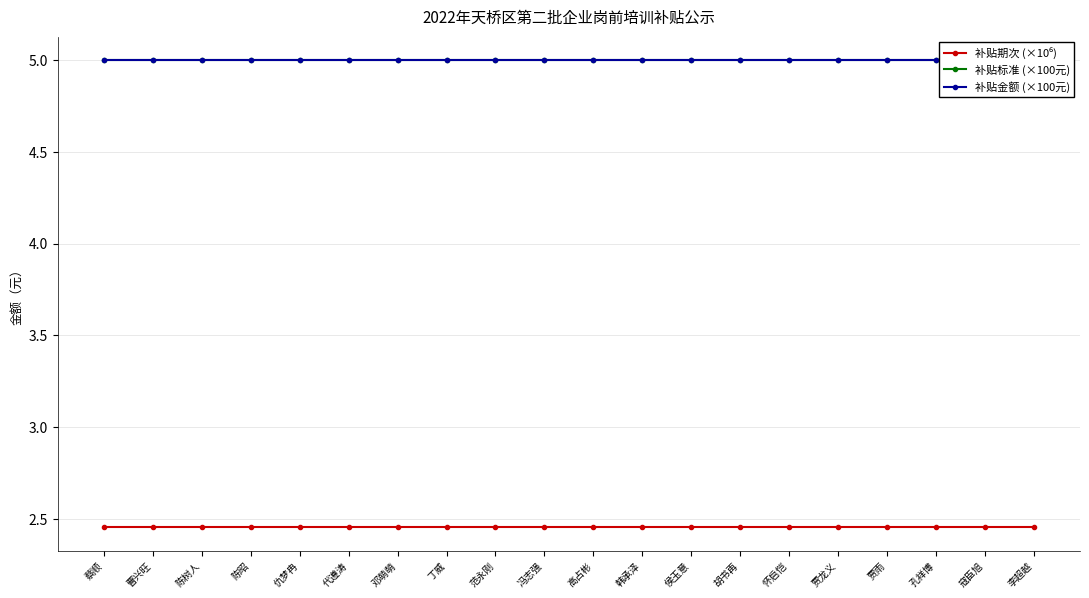

Is the value of 补贴金额 (×100元) at 李超越 greater than the value of 补贴标准 (×100元) at 寇臣旭?

No